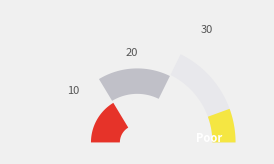

Does 2017 represent more than half of the total?

No